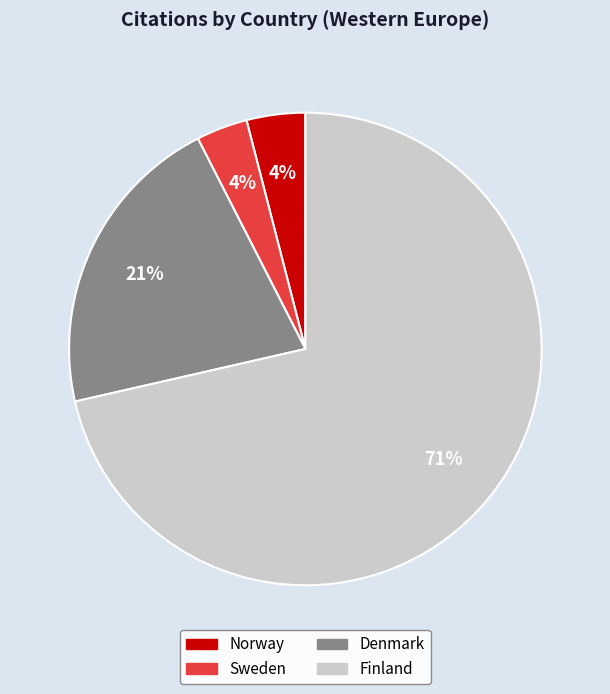

Which slice is the largest?

Finland